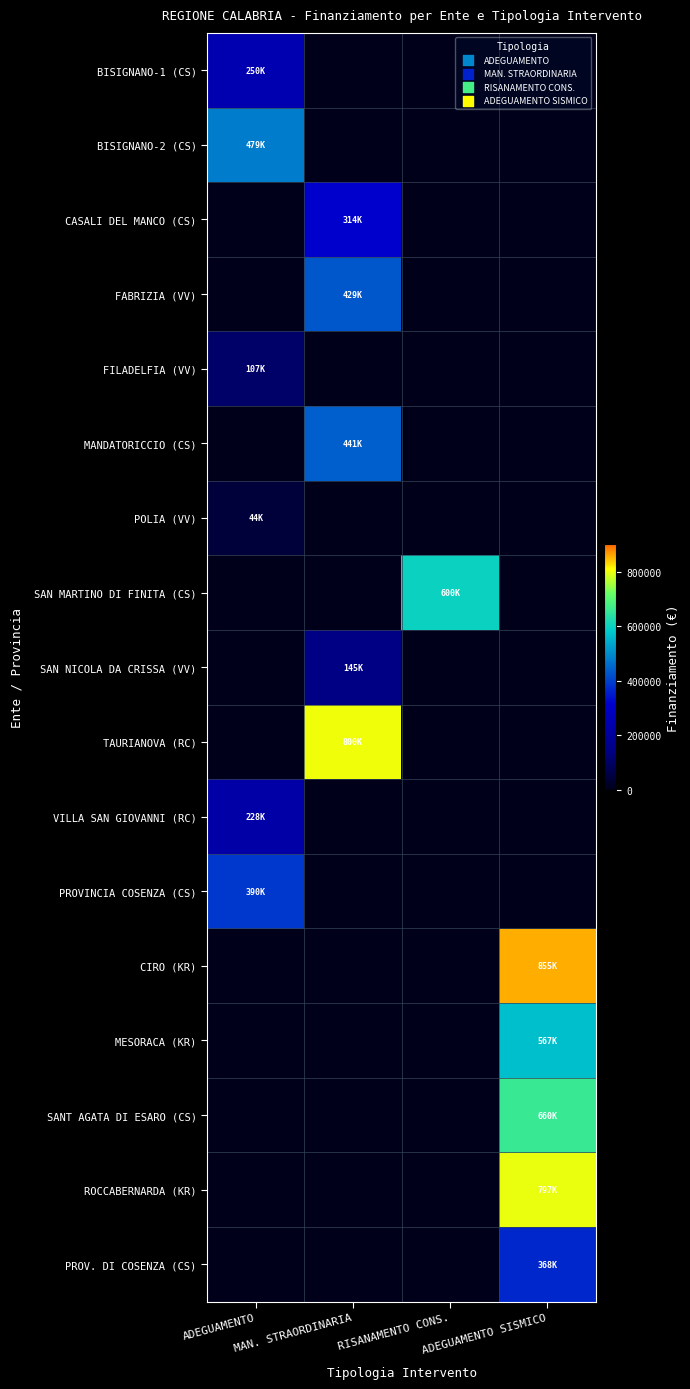

Which category has the lowest value across all series?

ADEGUAMENTO